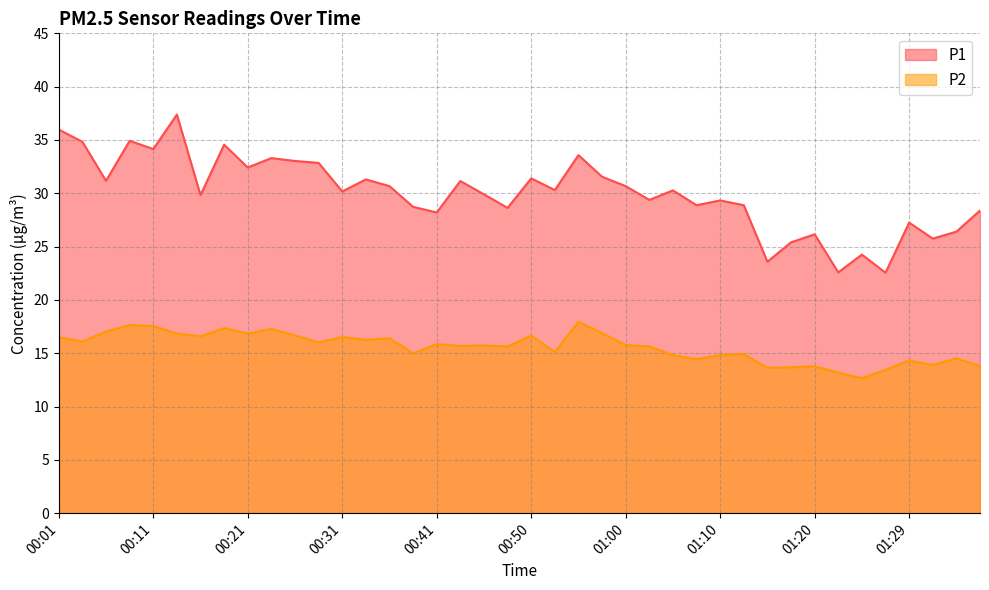

Which category has the lowest value in the P1 series?

01:27